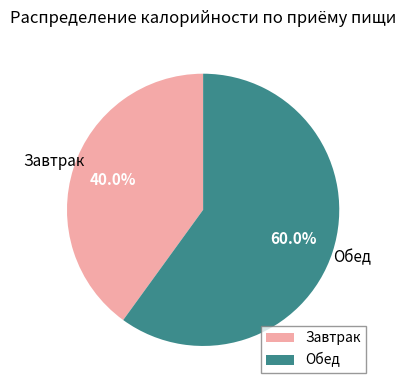

Does any single category account for the majority?

Yes